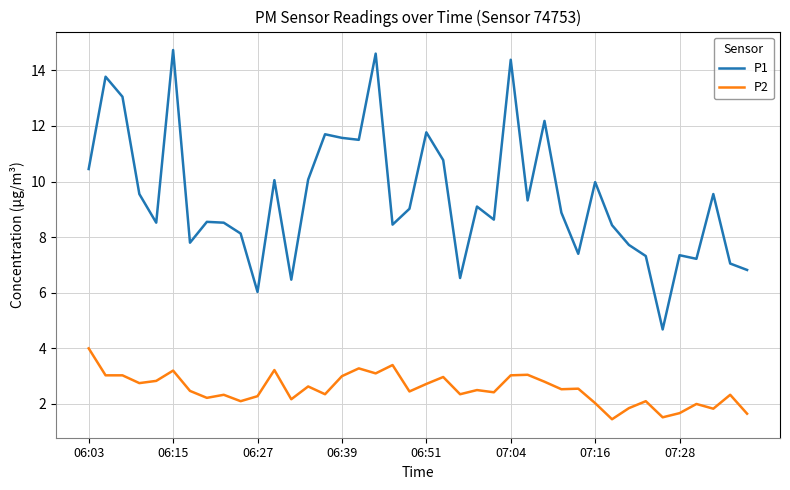

True or false: P2 and P1 intersect in this chart.

False